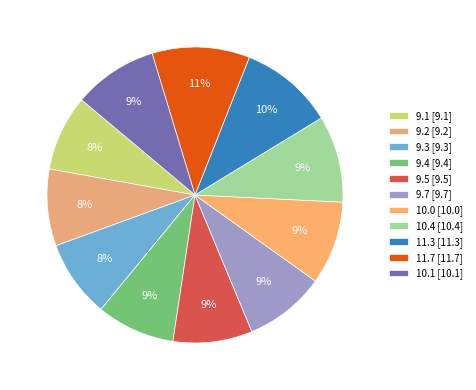

To the nearest percent, what portion does 9.1 represent?

8%